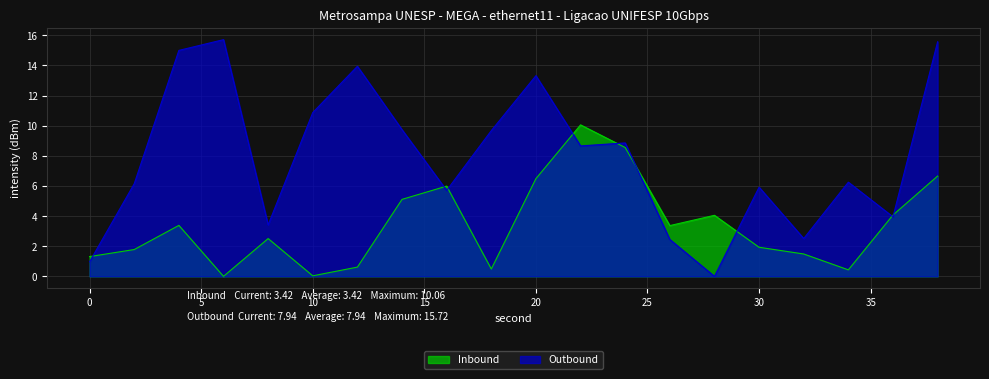

What are all the series names shown in the legend?

Inbound, Outbound